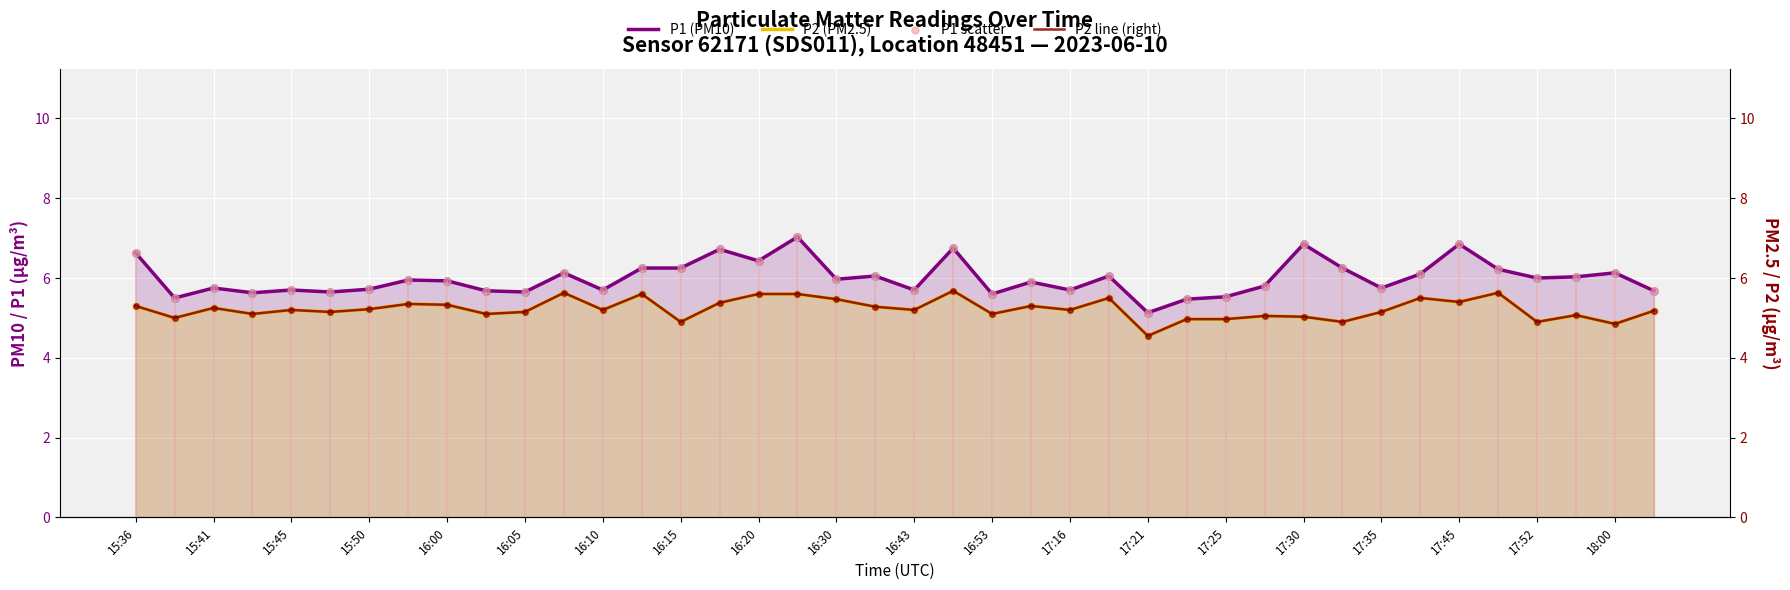

Which series has the largest total across all categories?

P1 (PM10)